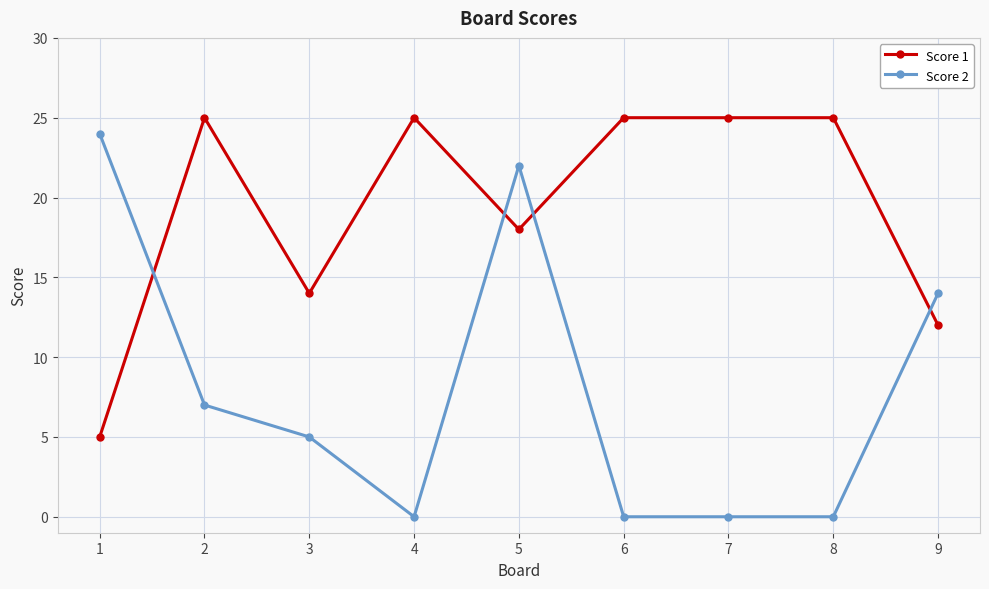

What is the lowest value of the Score 1 series?

5